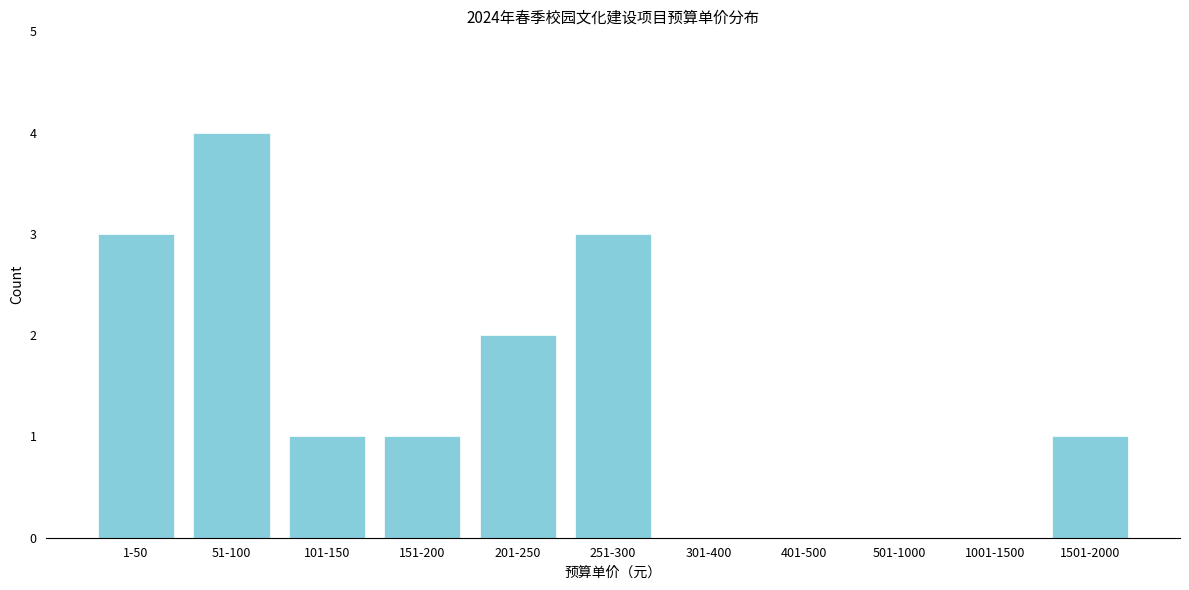

Reading right to left, transcribe all the data shown in this chart.

1501-2000=1	1001-1500=0	501-1000=0	401-500=0	301-400=0	251-300=3	201-250=2	151-200=1	101-150=1	51-100=4	1-50=3